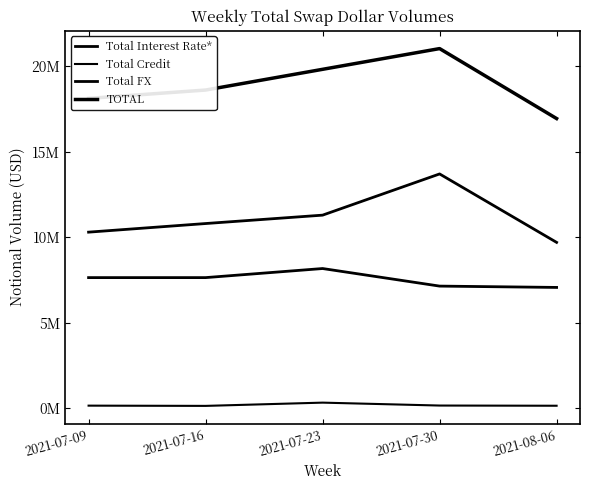

What is the minimum value for Total FX?

9702315